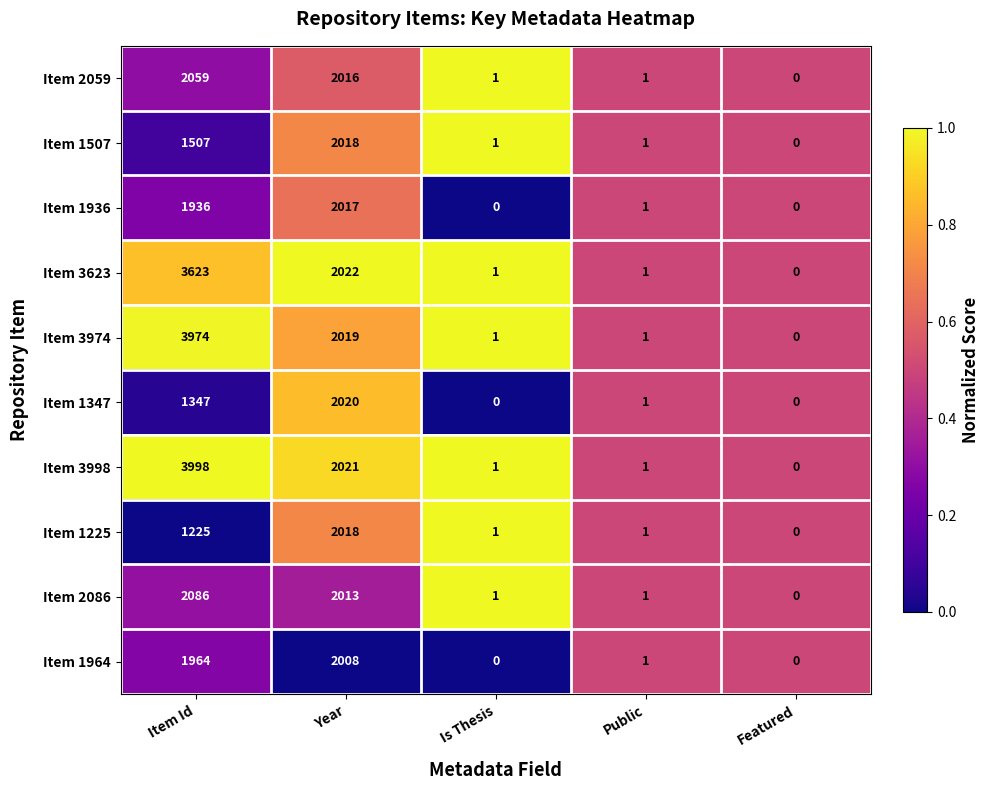

At which category is the sum across all series the highest?

Item Id